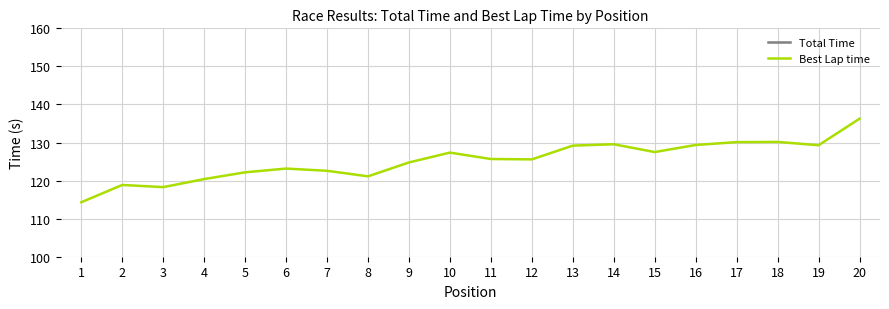

What is the spread (max minus min) of values at 15?

1340.9